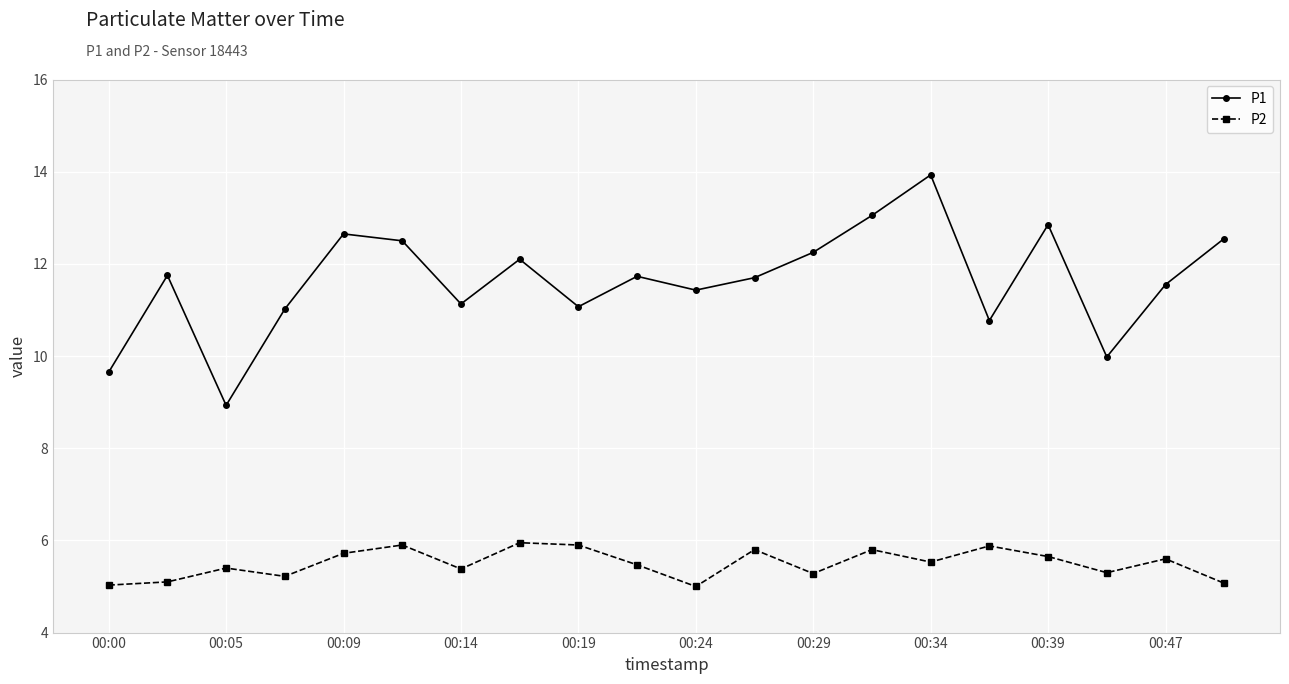

True or false: P2 and P1 intersect in this chart.

False